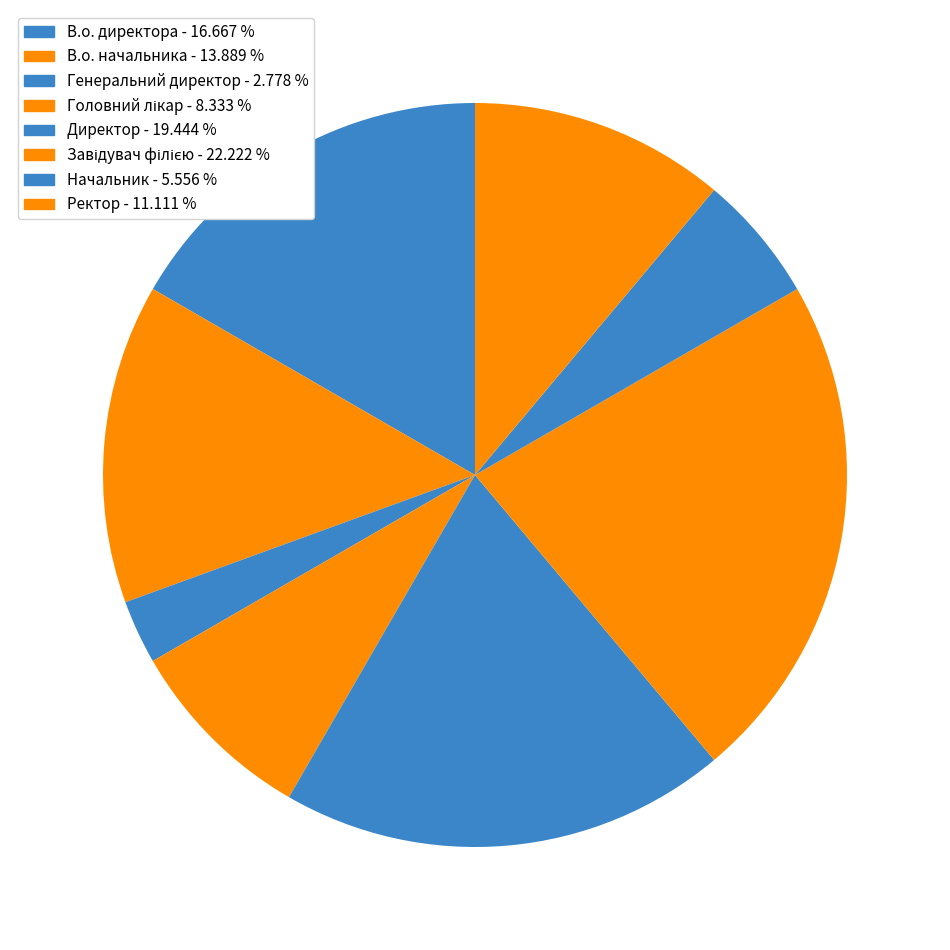

Is there any slice that represents more than half of the pie?

No